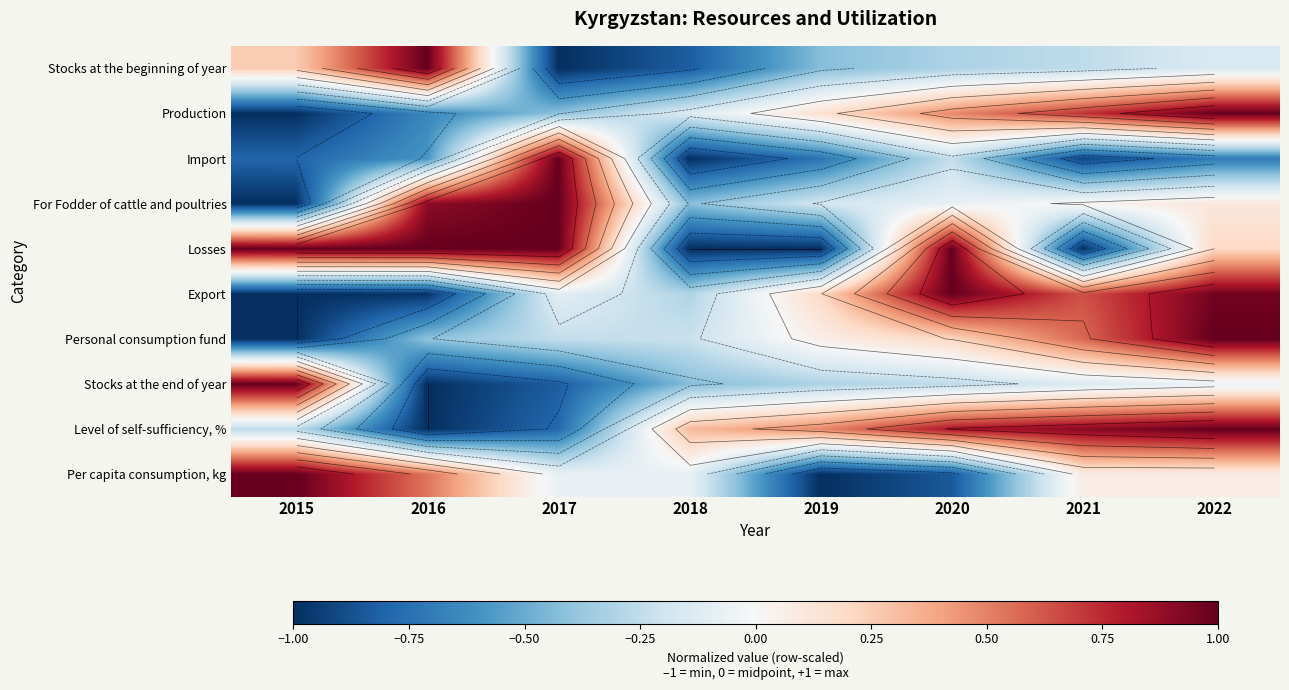

At which label is Import closest to 0?

2020